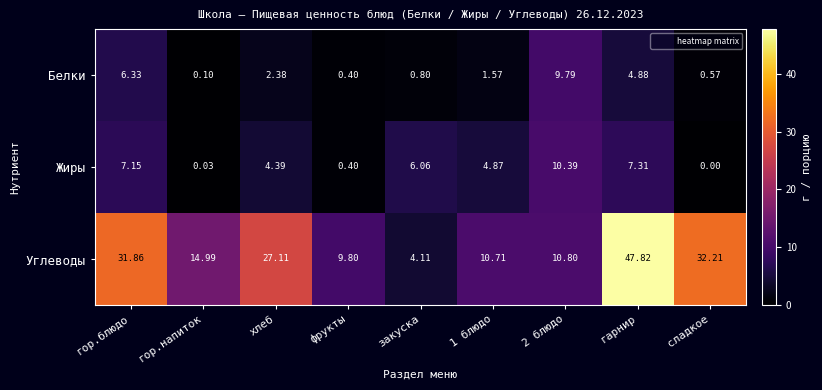

At 2 блюдо, list the series in order from smallest to largest.

Белки, Жиры, Углеводы